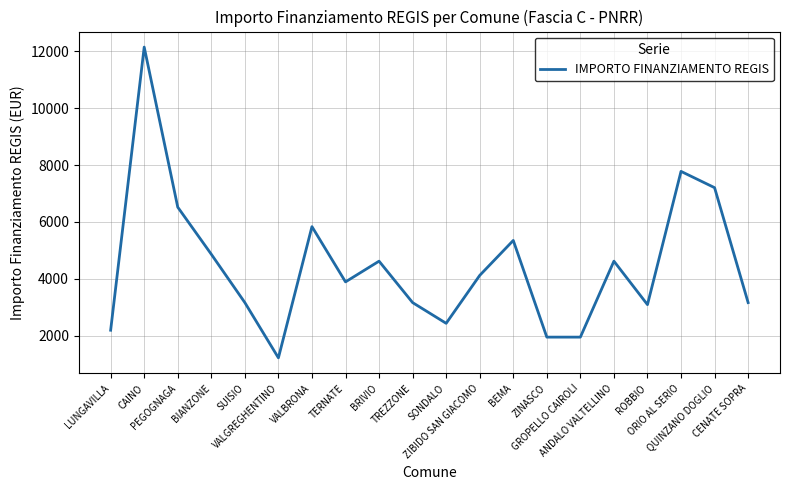

What is the maximum value shown in the chart?

12150